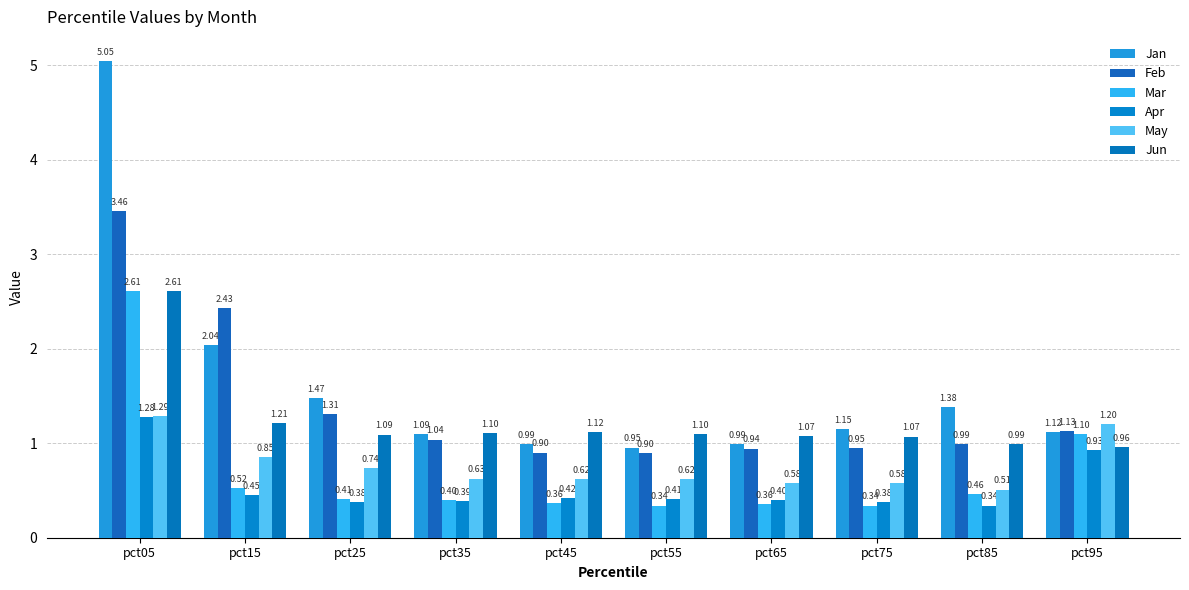

At how many categories does at least one series exceed 2?

2